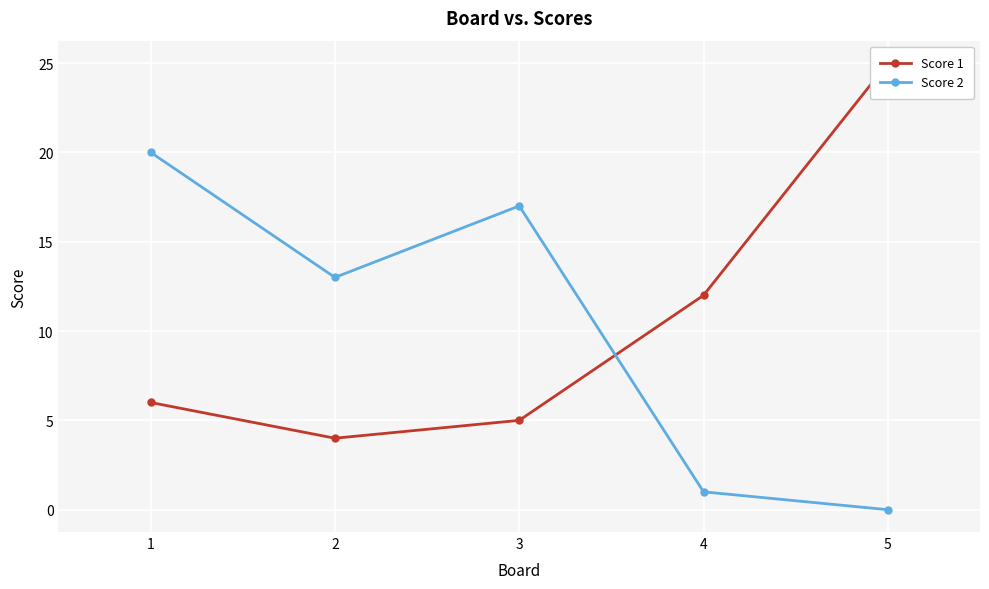

Which series changed the most between 3 and 5?

Score 1